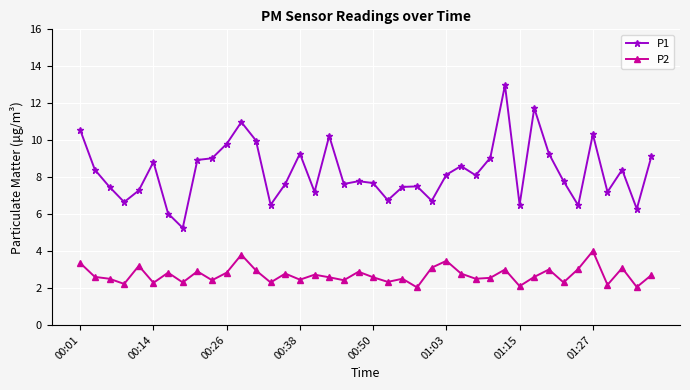

List the series in order of their overall mean, highest first.

P1, P2